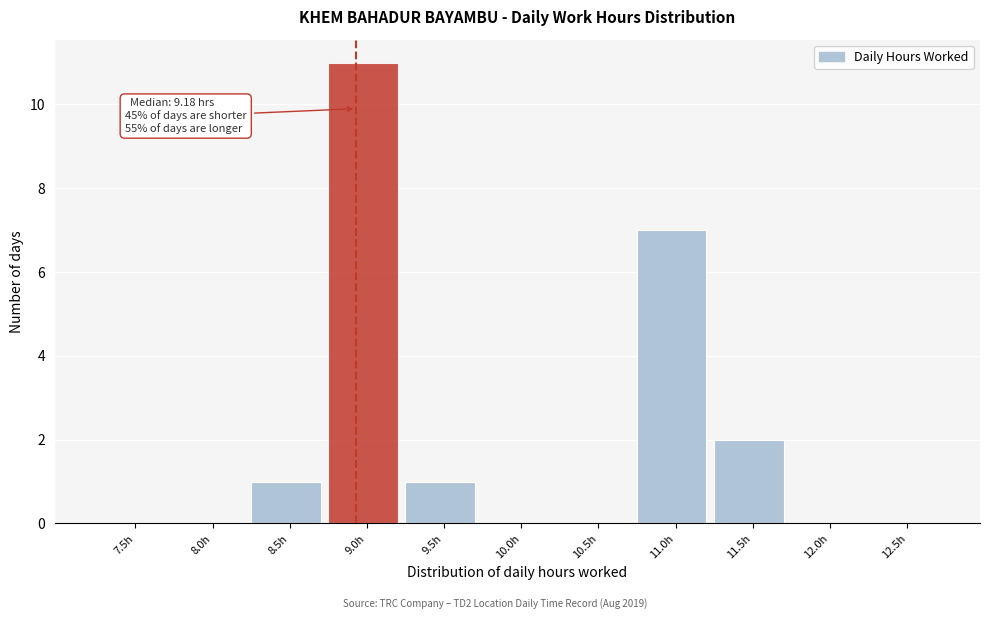

Reading left to right, extract all data points from this chart.

7.5h=0	8.0h=0	8.5h=1	9.0h=11	9.5h=1	10.0h=0	10.5h=0	11.0h=7	11.5h=2	12.0h=0	12.5h=0